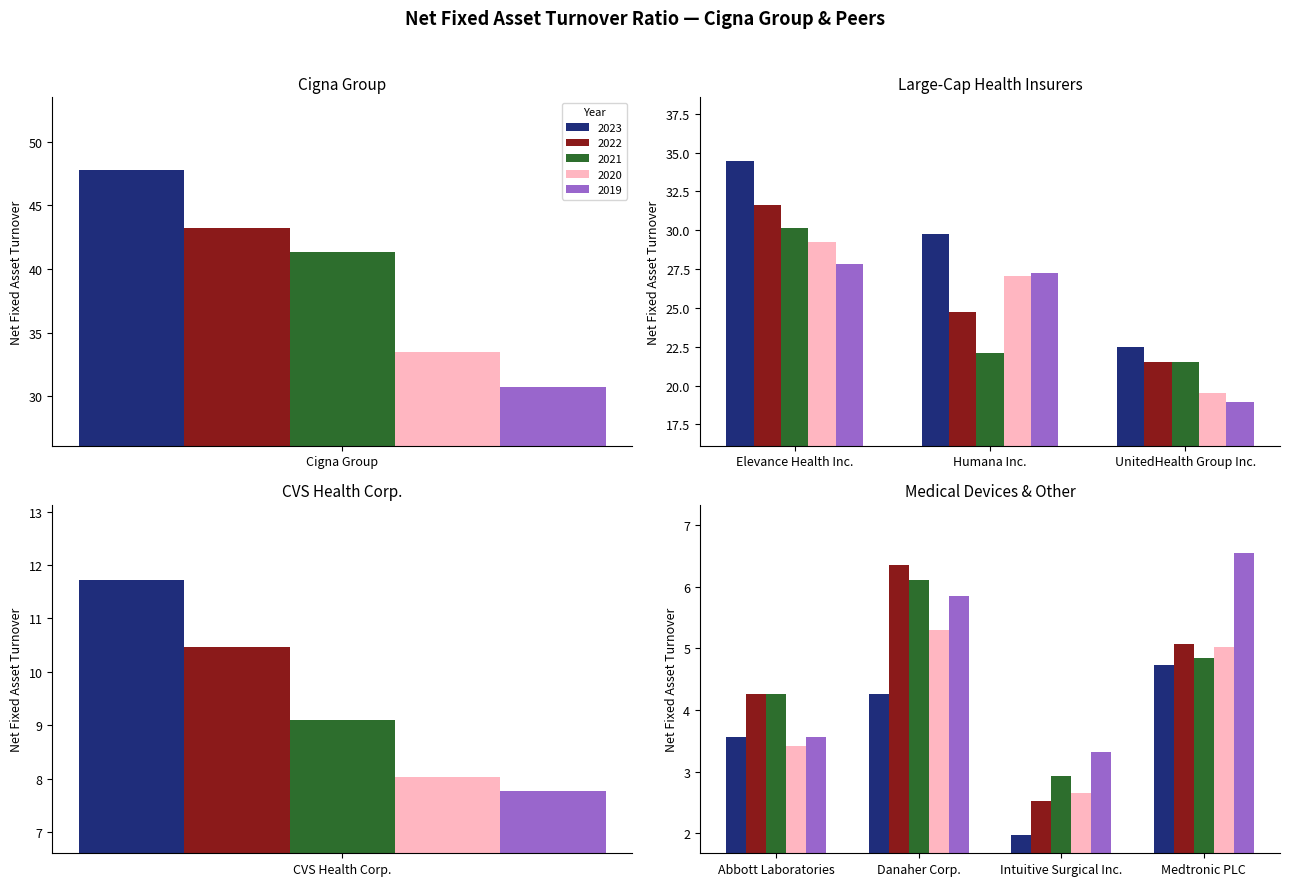

What is the spread (max minus min) of values at Cigna Group?

17.0